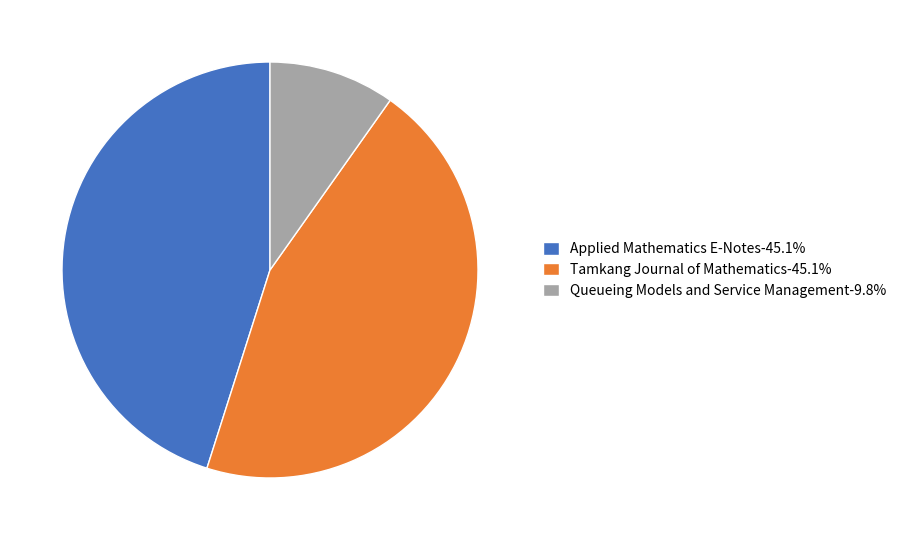

Does Applied Mathematics E-Notes-45.1% account for over 50% of the chart?

No